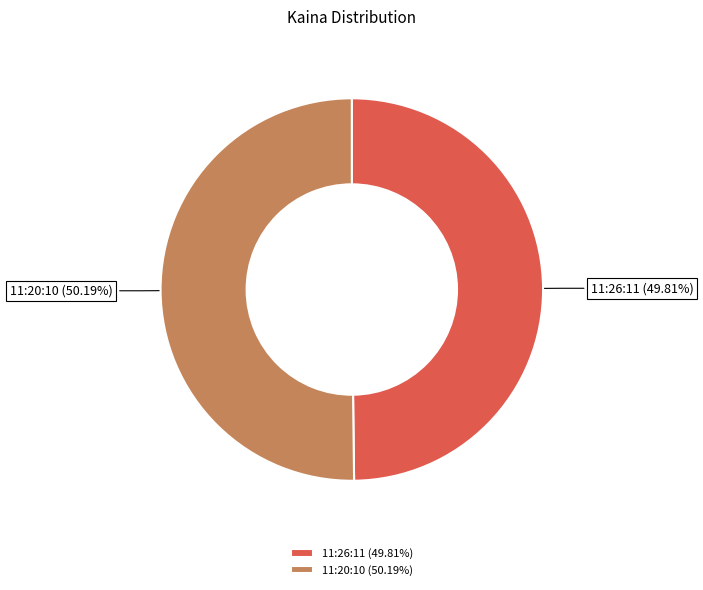

Count the number of slices in the pie.

2